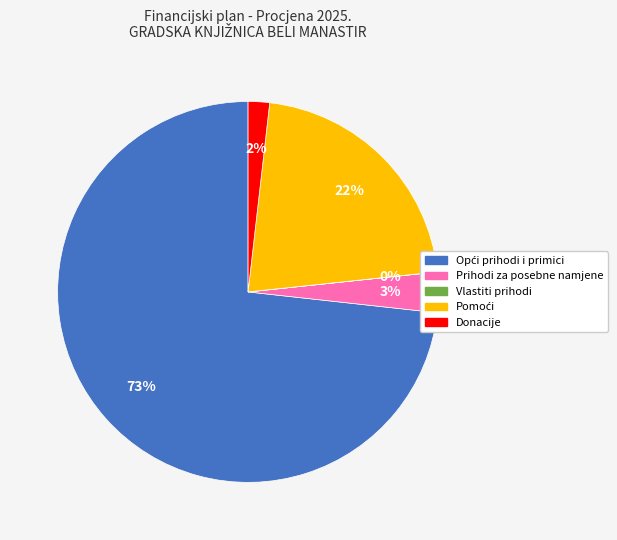

Is there any slice that represents more than half of the pie?

Yes